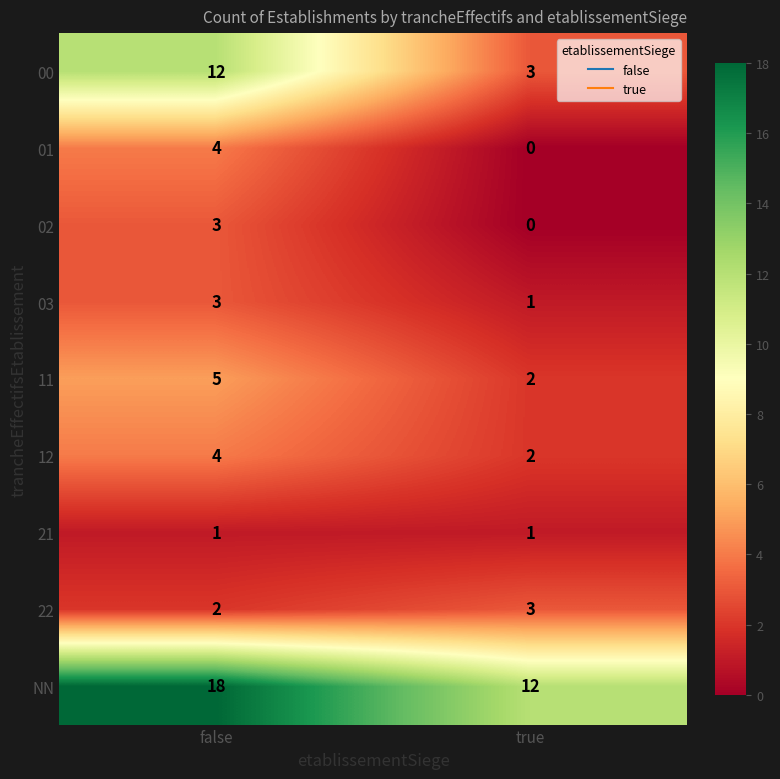

List the labels in order of NN value, largest first.

false, true